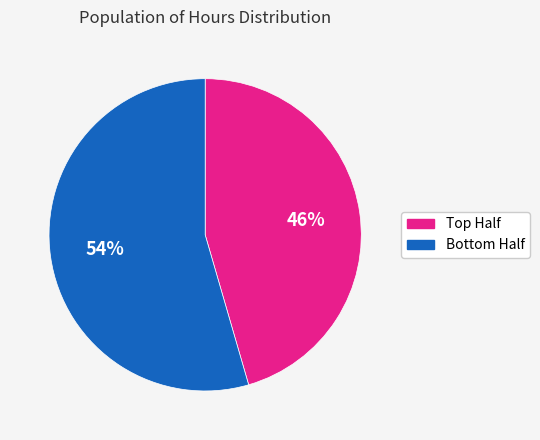

To the nearest percent, what is the average slice percentage?

50%